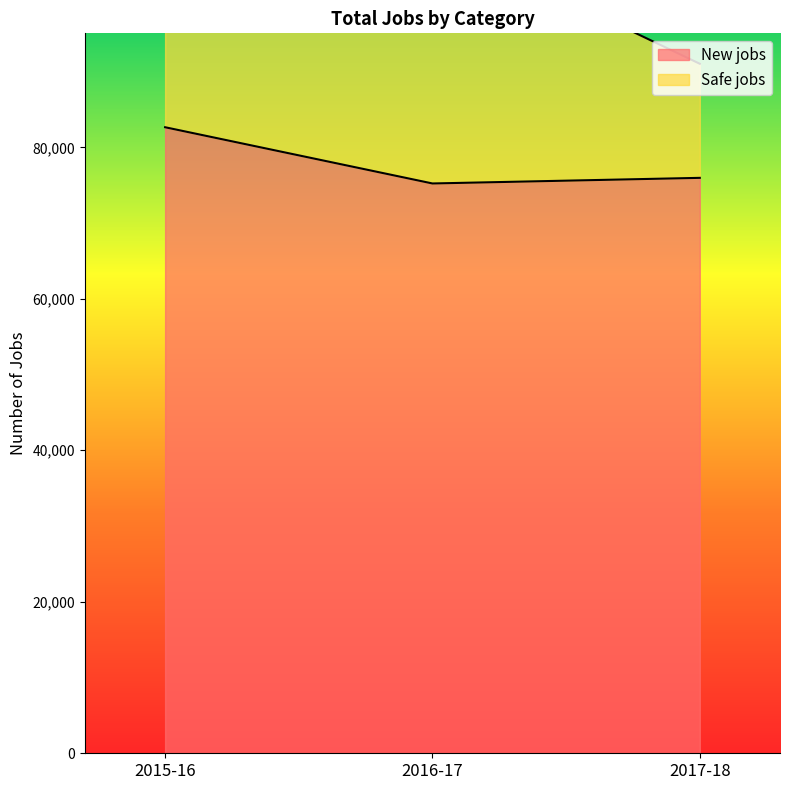

What position from the right is 2017-18?

1